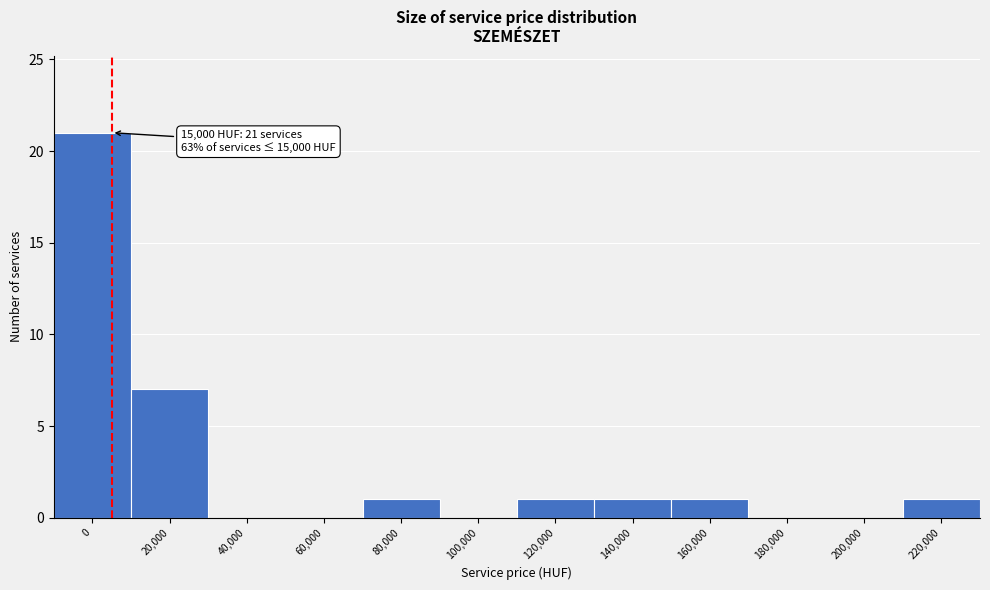

Reading left to right, extract all data points from this chart.

0=21	20,000=7	40,000=0	60,000=0	80,000=1	100,000=0	120,000=1	140,000=1	160,000=1	180,000=0	200,000=0	220,000=1